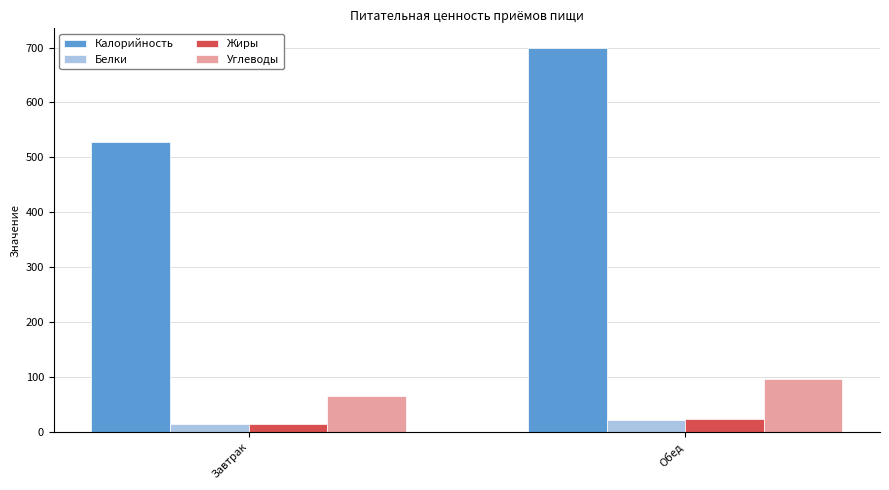

Reading left to right, what are all the values shown in this chart?

Калорийность: Завтрак=528	Обед=700
Белки: Завтрак=15	Обед=22
Жиры: Завтрак=14	Обед=23
Углеводы: Завтрак=65	Обед=96